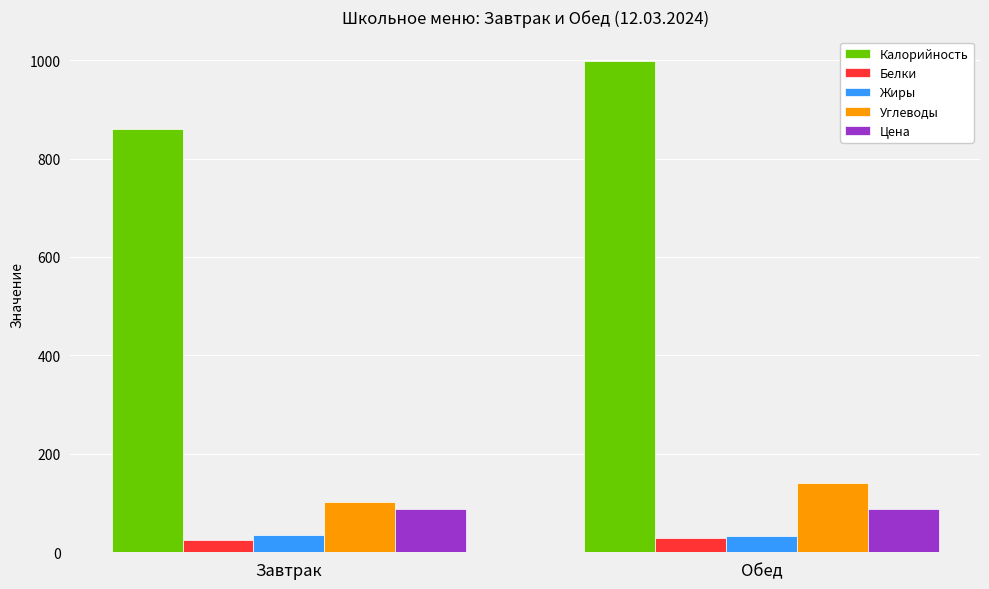

What is the approximate value of Жиры at Обед?

32.9